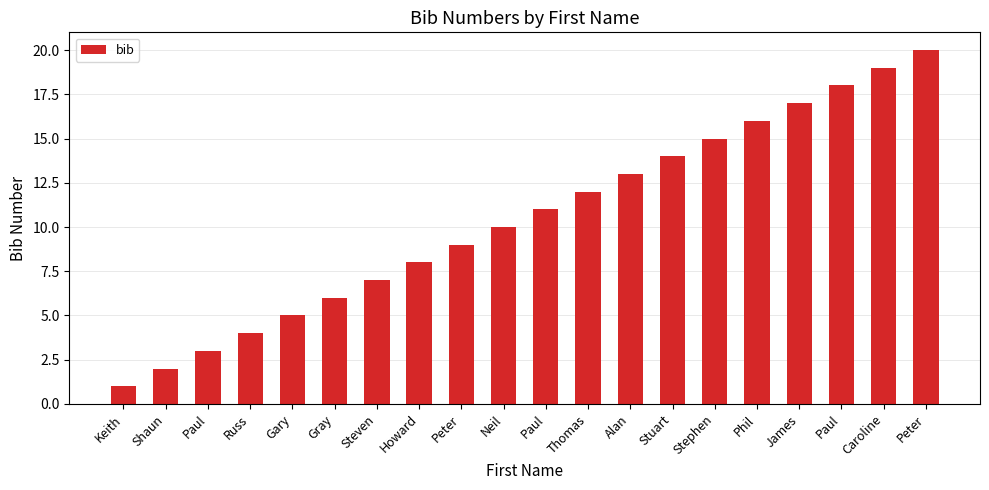

What is the minimum value shown in the chart?

1